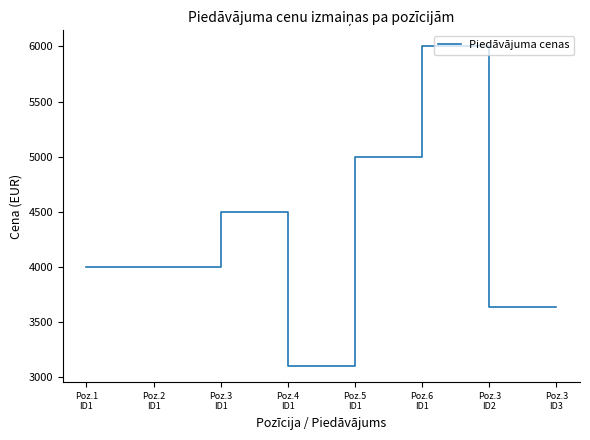

How many interior local peaks (higher than both neighbors) does the data have?

2